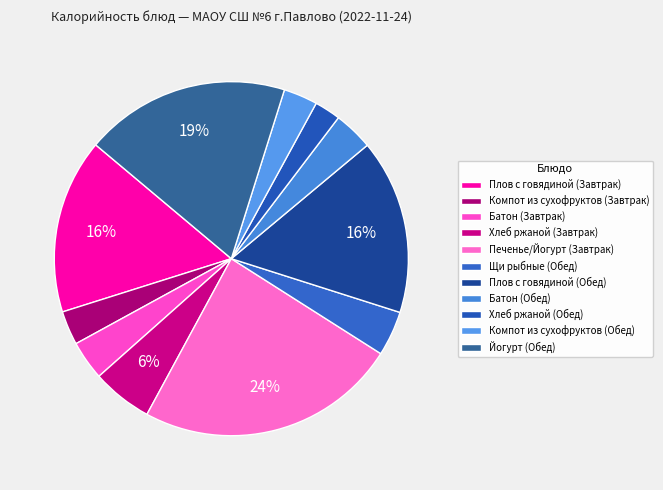

Combined, what portion of the pie is Печенье/Йогурт (Завтрак) and Йогурт (Обед)?

42.6%